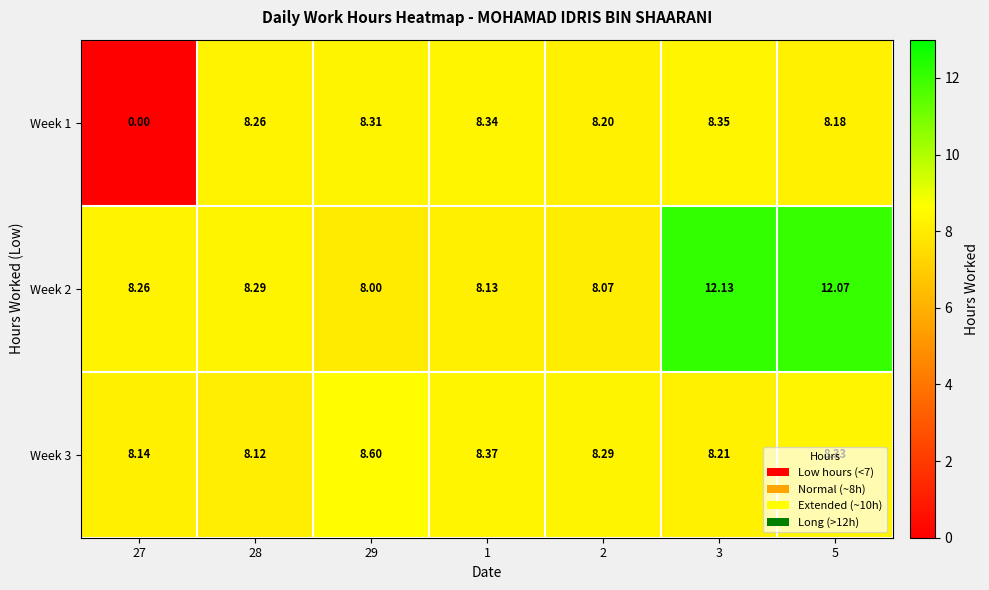

Is the value of Week 2 at 2 greater than the value of Week 3 at 5?

No